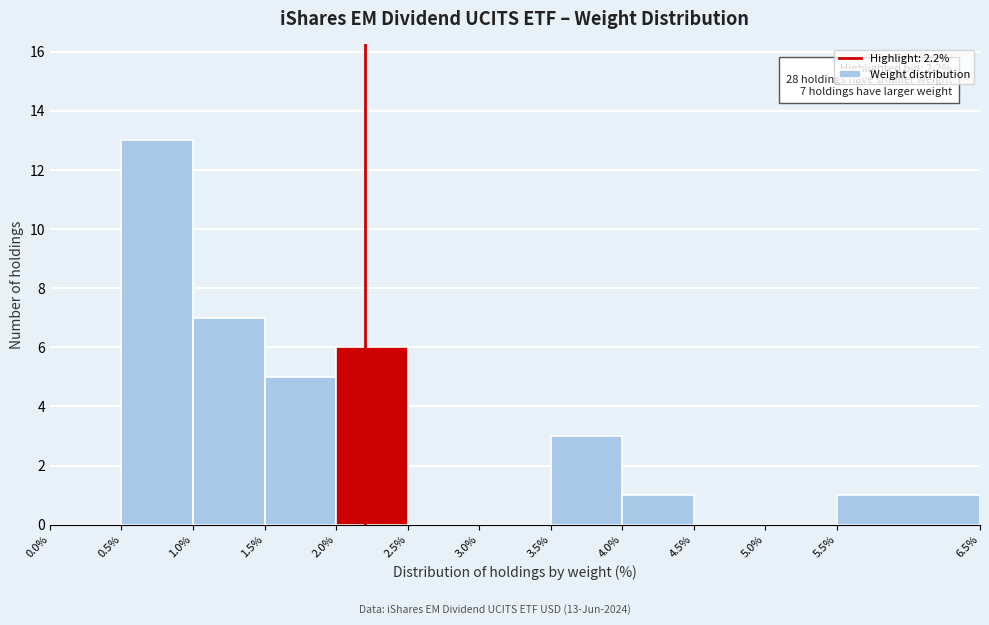

Which range on the x-axis has the tallest bar?

0.5% to 1.0%